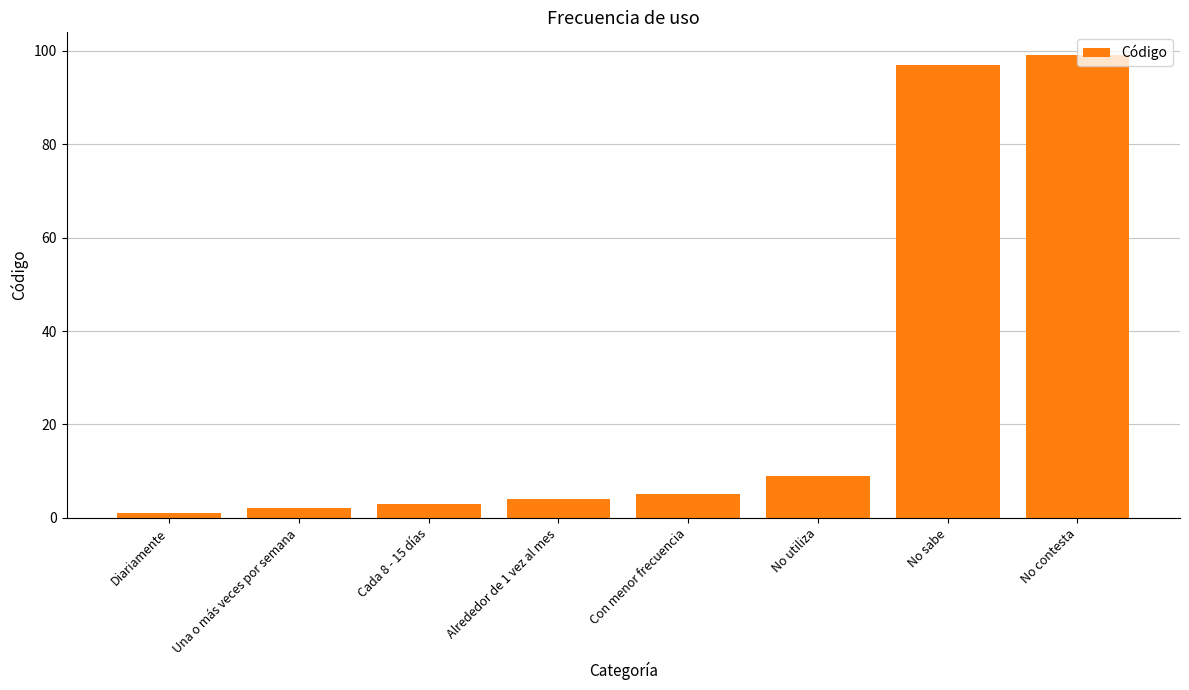

What is the label of the 4th bar from the left?

Alrededor de 1 vez al mes